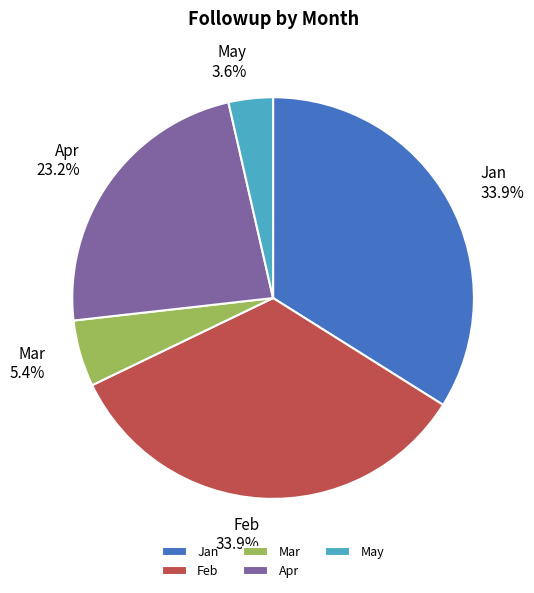

Between Feb and May, which is larger?

Feb